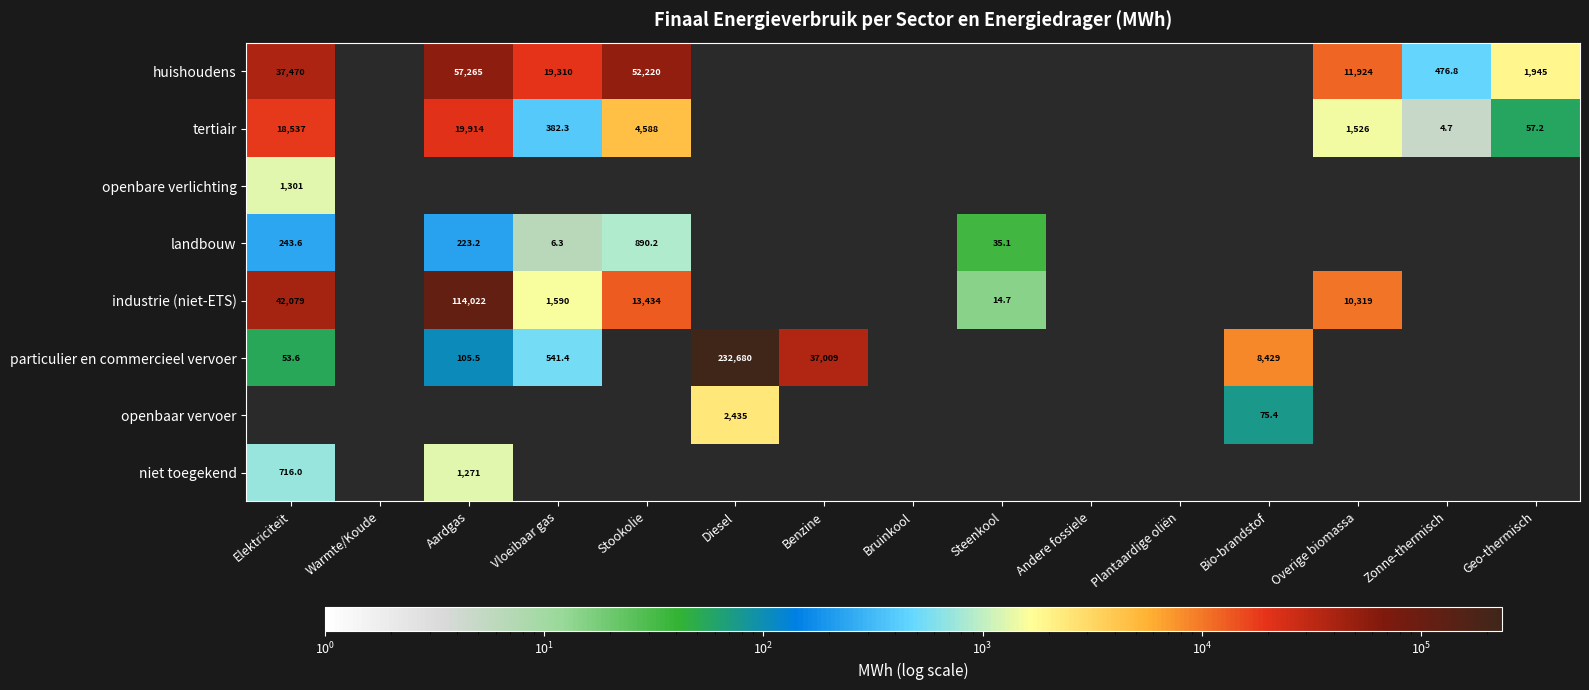

What is the minimum value for niet toegekend?

716.0